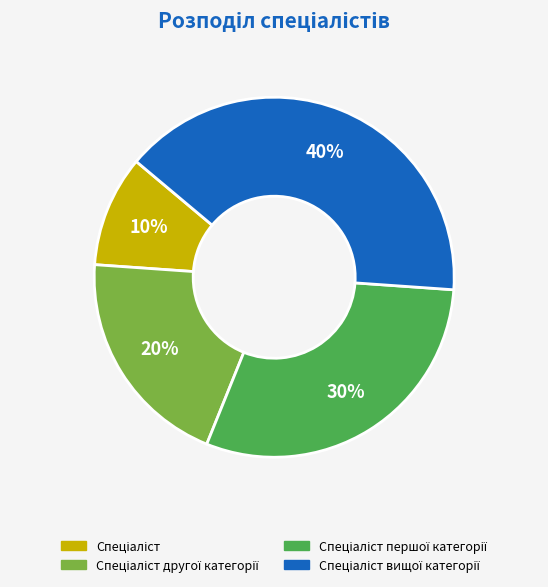

To the nearest percent, what is the difference between the largest and smallest slice percentages?

30%